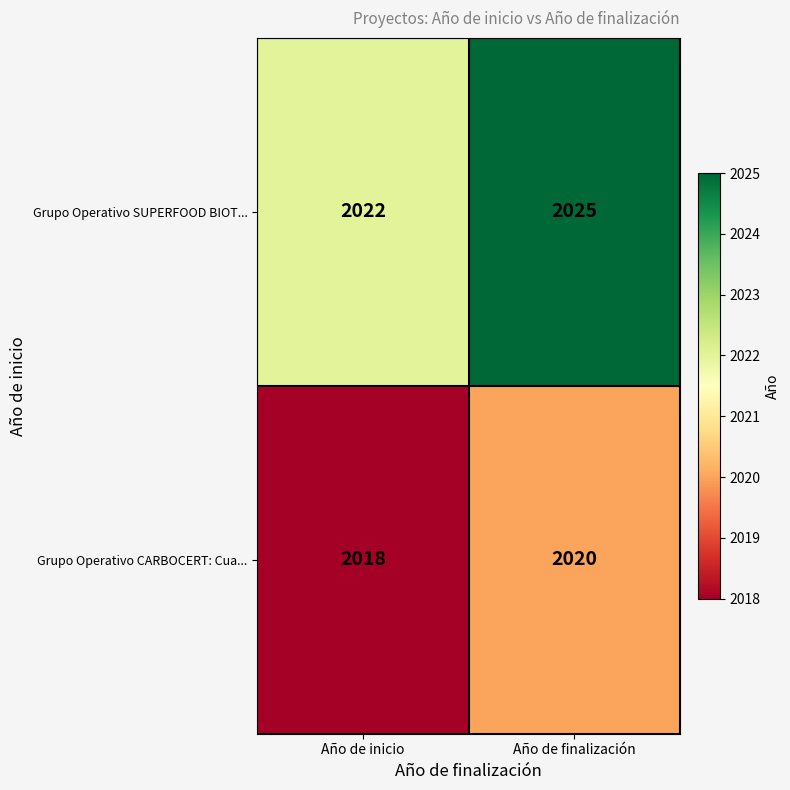

Which category has the lowest value in the Grupo Operativo SUPERFOOD BIOT... series?

Año de inicio